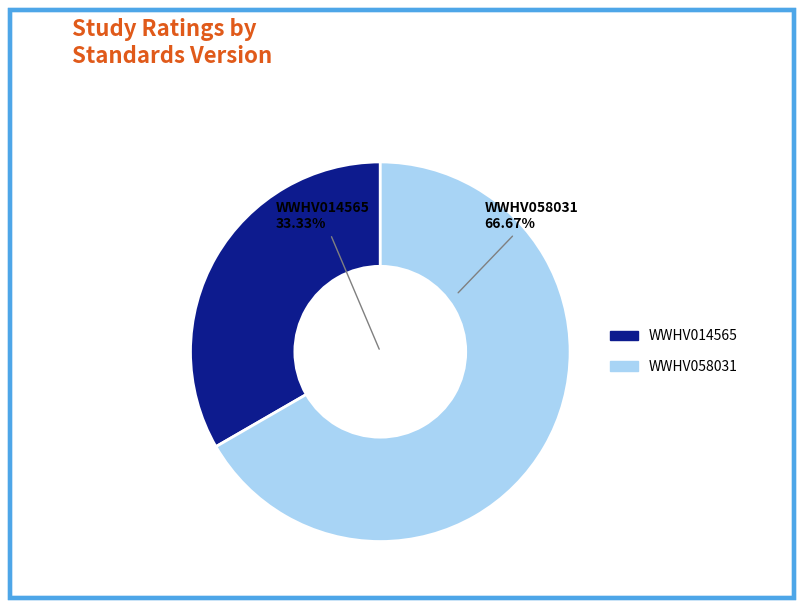

What is the change in value from WWHV014565 to WWHV058031?

+1